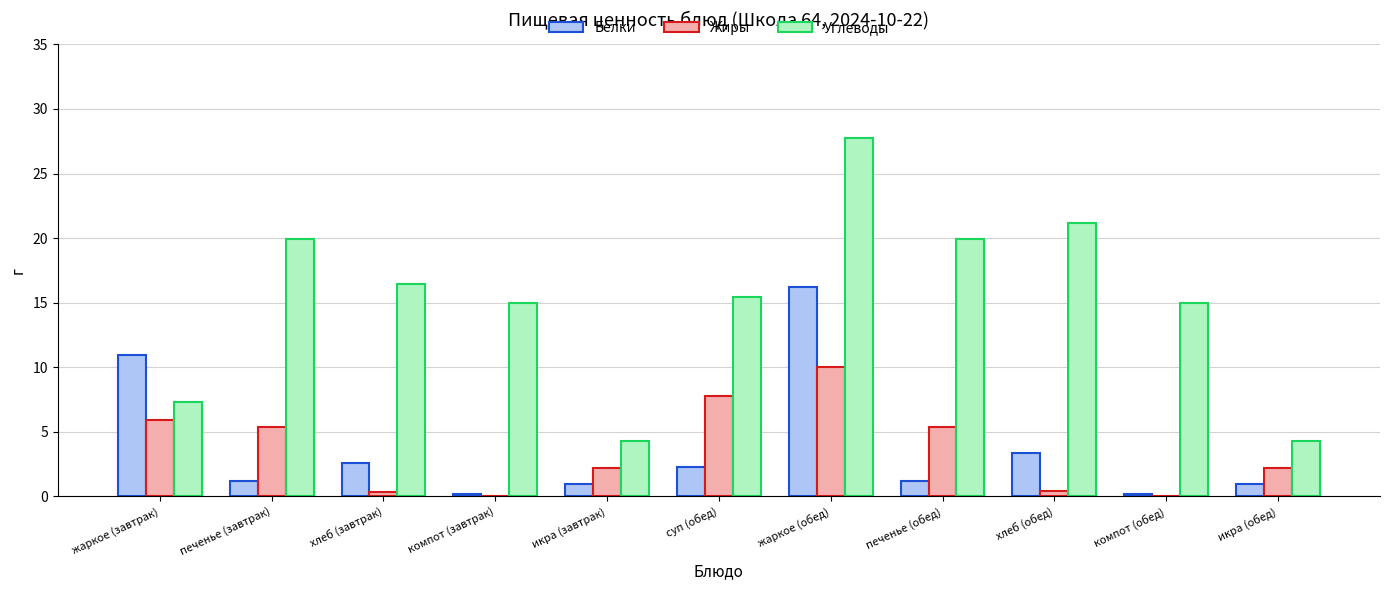

True or false: Углеводы has a value of 9.1 at жаркое (обед).

False